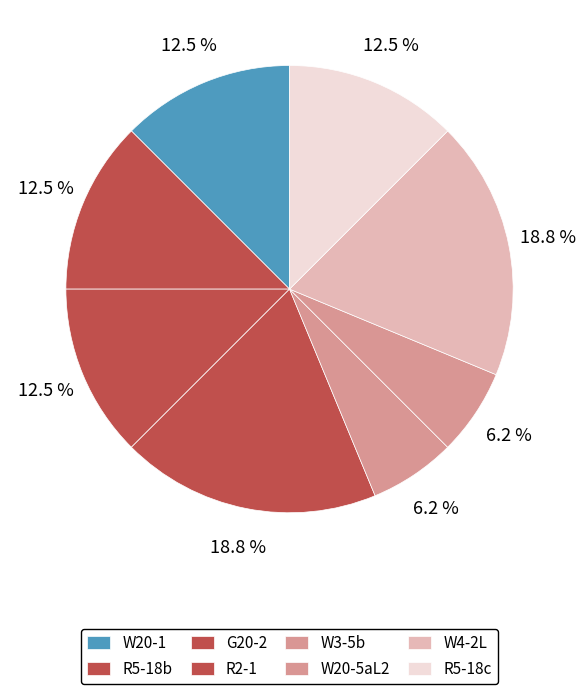

Count the number of slices in the pie.

8